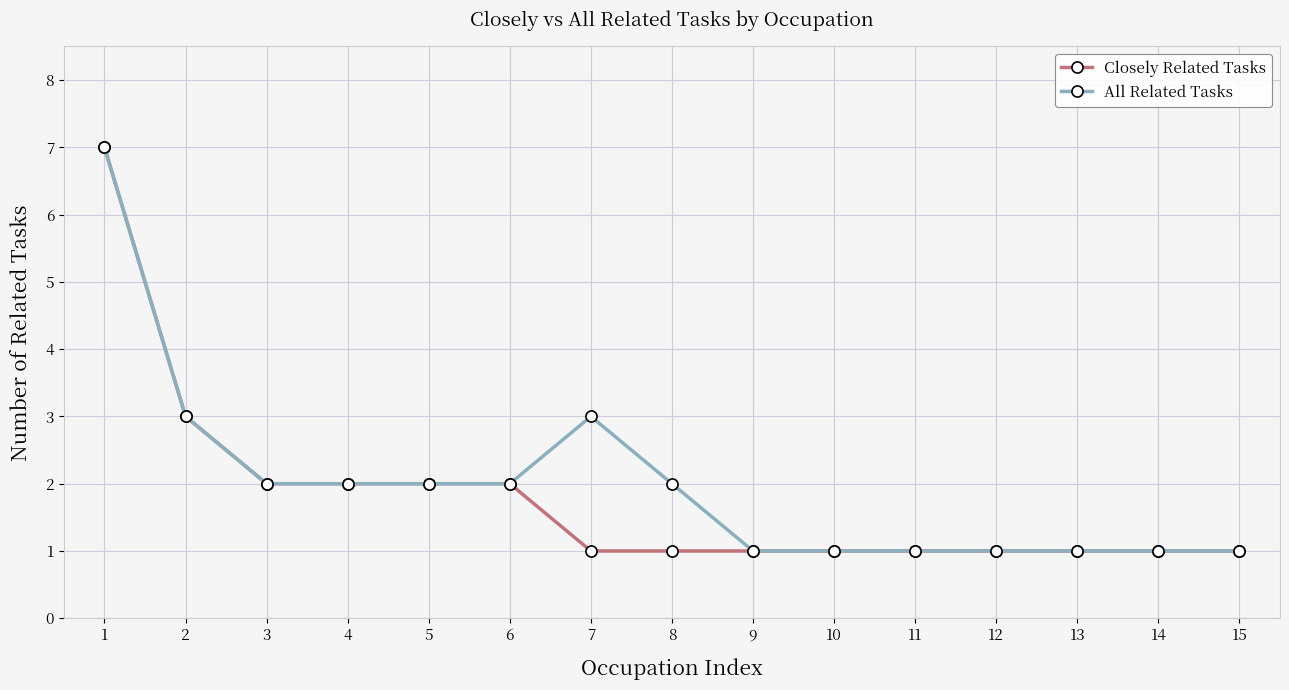

The Closely Related Tasks series shows 1 at 11. True or false?

True